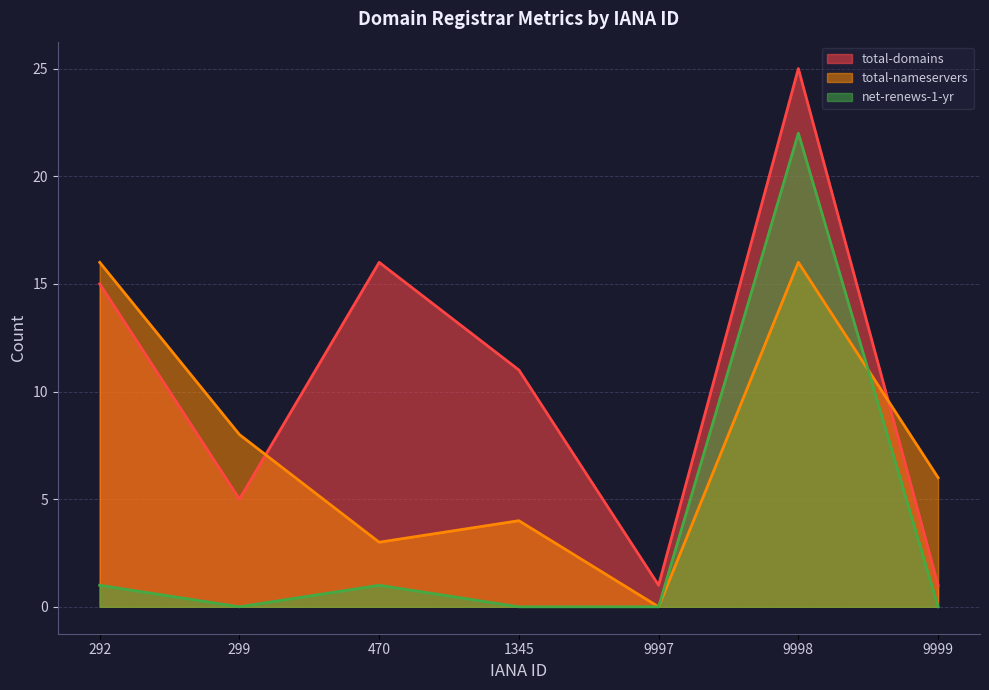

What is the sum of all total-nameservers values?

53